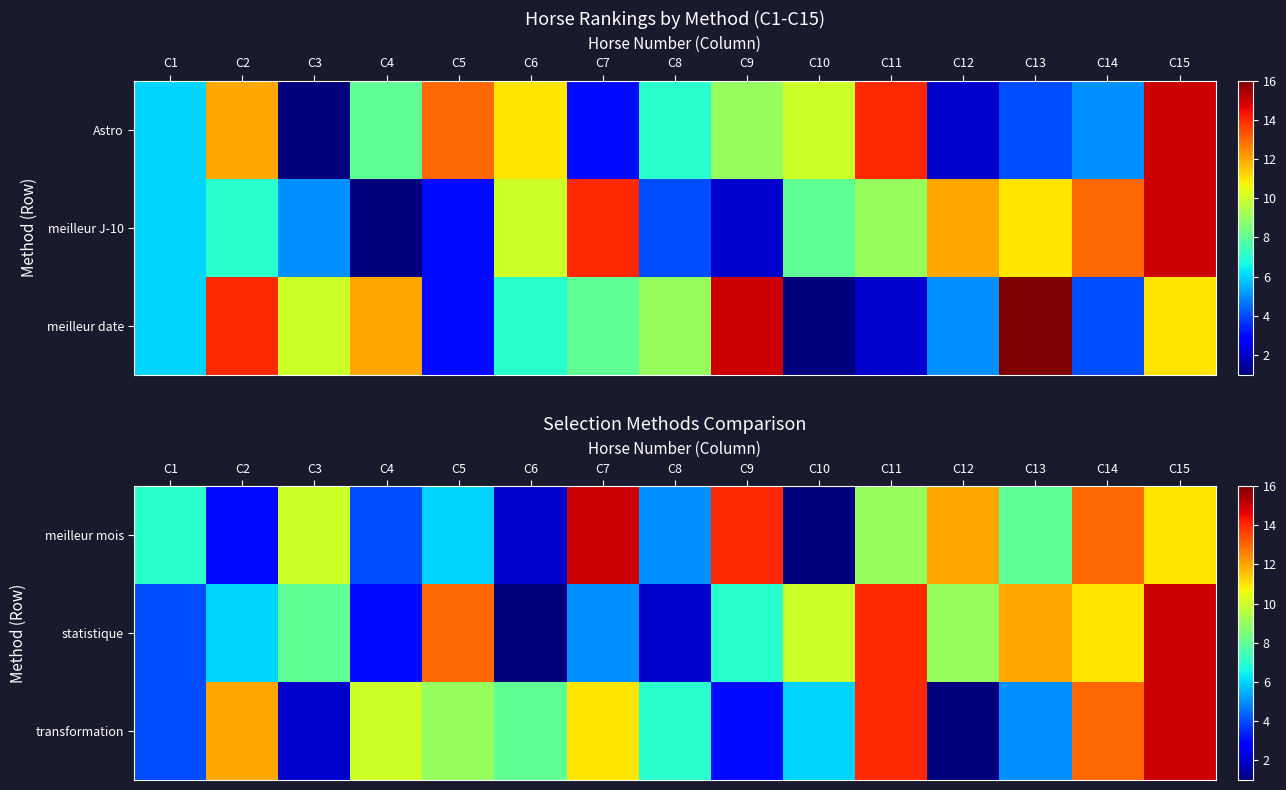

Read the transformation value at C11.

14